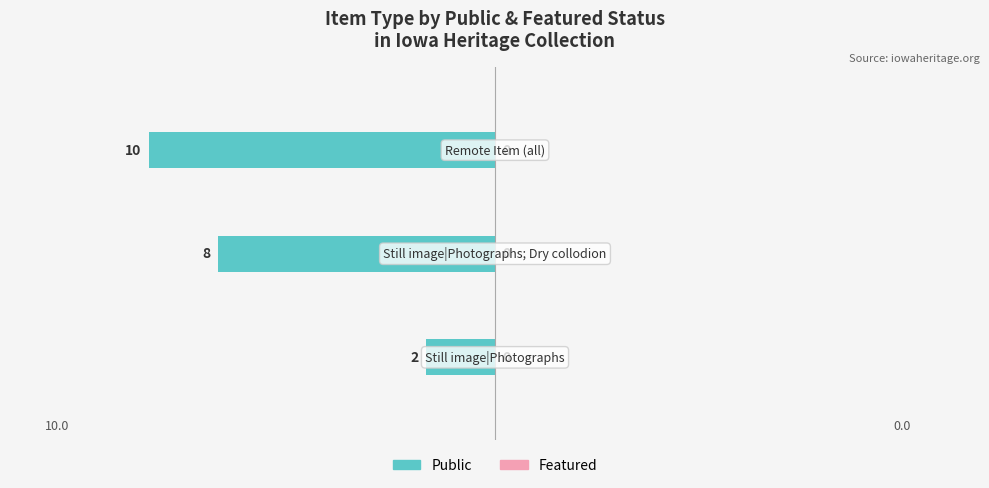

Does the chart contain any negative values?

Yes